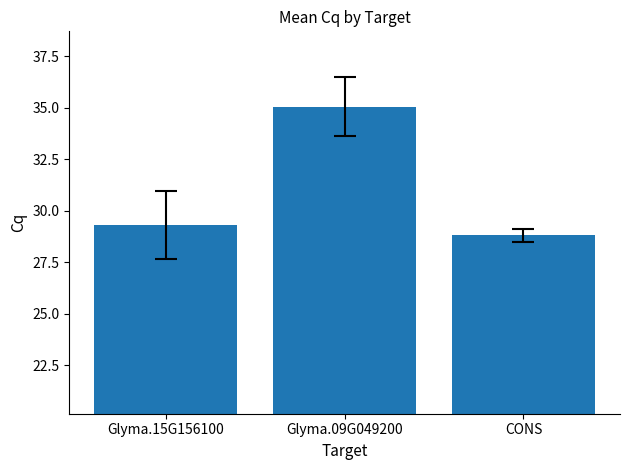

True or false: the data shows 28.8 at CONS.

True